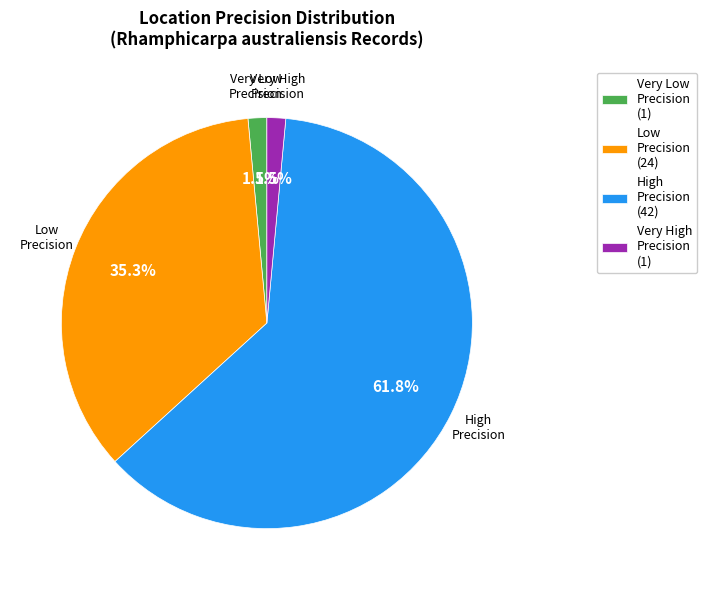

Between Very High Precision (1) and High Precision (42), which is larger?

High Precision (42)